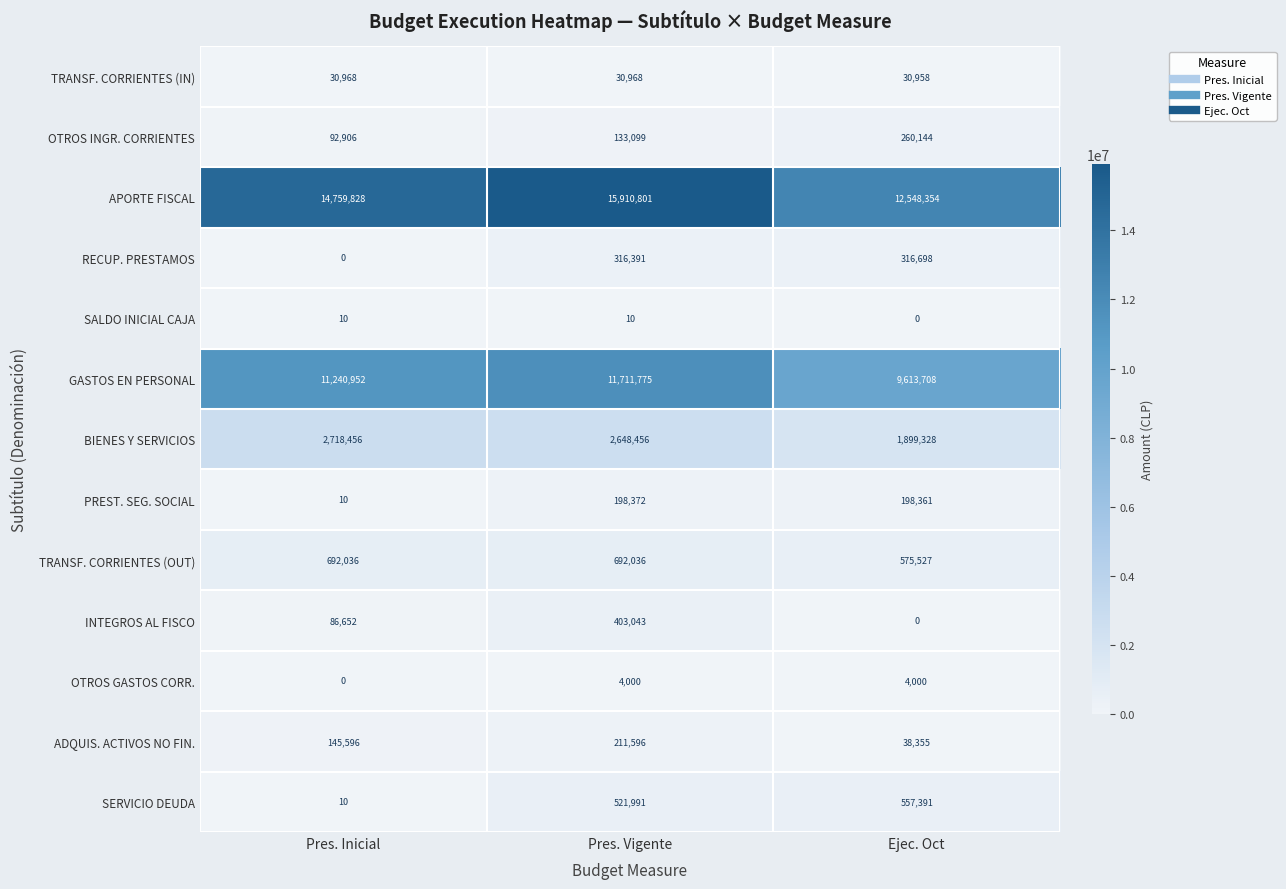

True or false: TRANSF. CORRIENTES (IN) has a value of 15823 at Pres. Inicial.

False